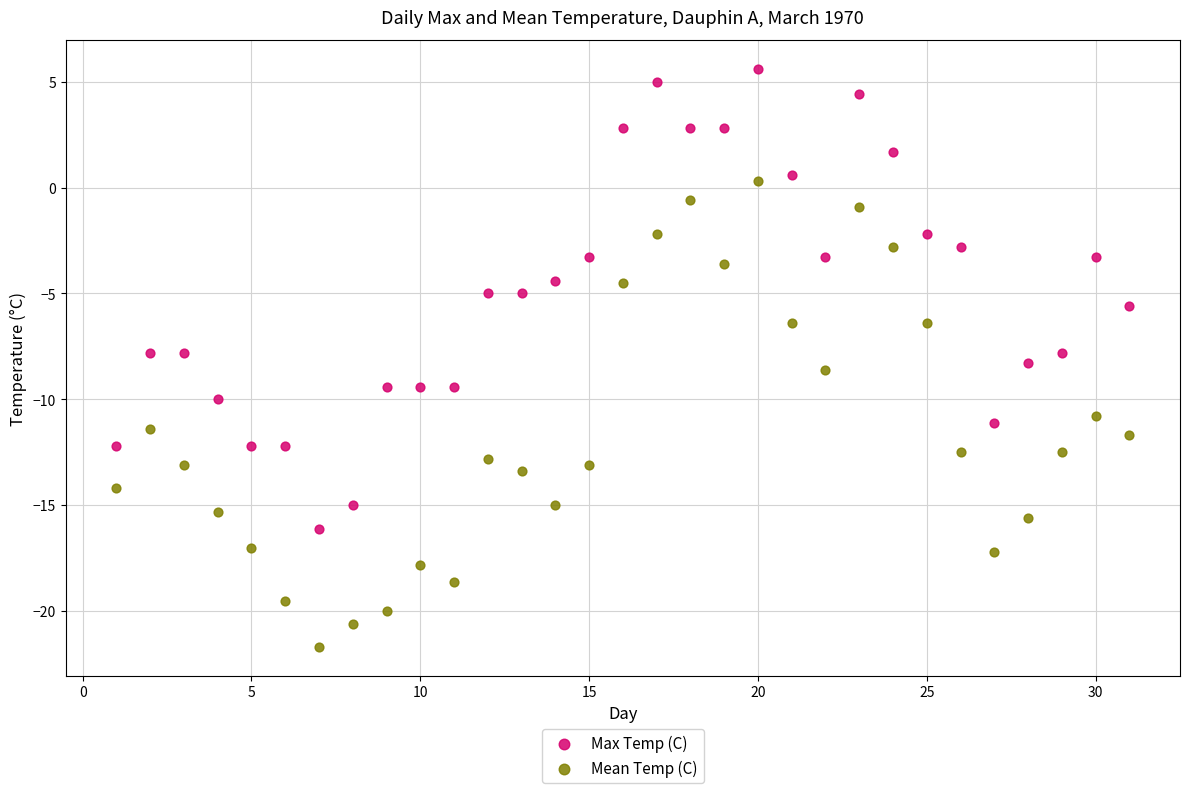

Across all data points, what is the range of Y values (max minus min)?

27.3